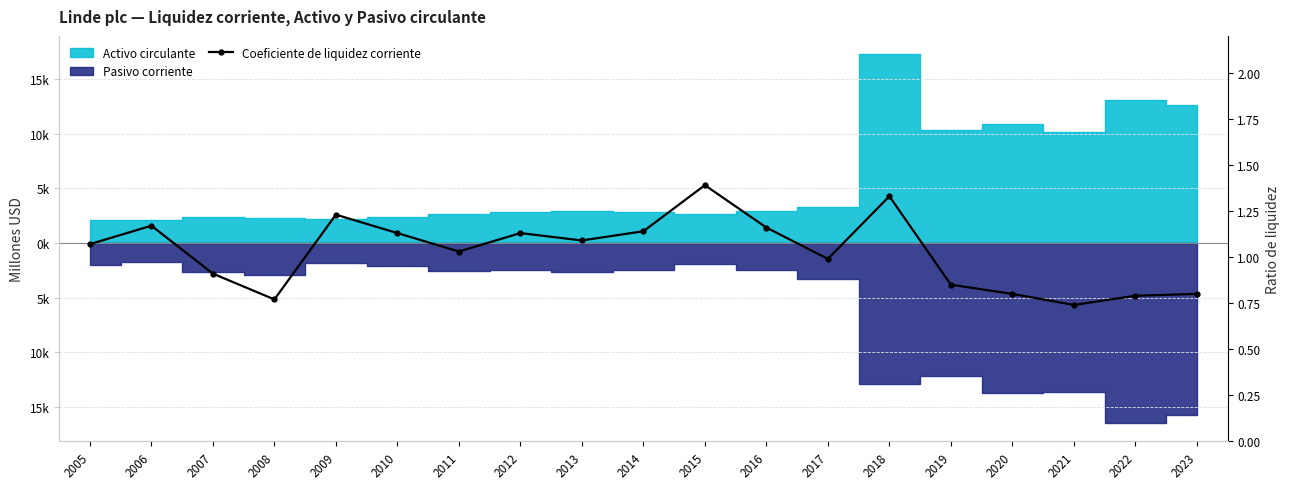

Reading left to right, list all the values displayed in this chart.

2005=1.1	2006=1.2	2007=0.9	2008=0.8	2009=1.2	2010=1.1	2011=1.0	2012=1.1	2013=1.1	2014=1.1	2015=1.4	2016=1.2	2017=1.0	2018=1.3	2019=0.8	2020=0.8	2021=0.7	2022=0.8	2023=0.8